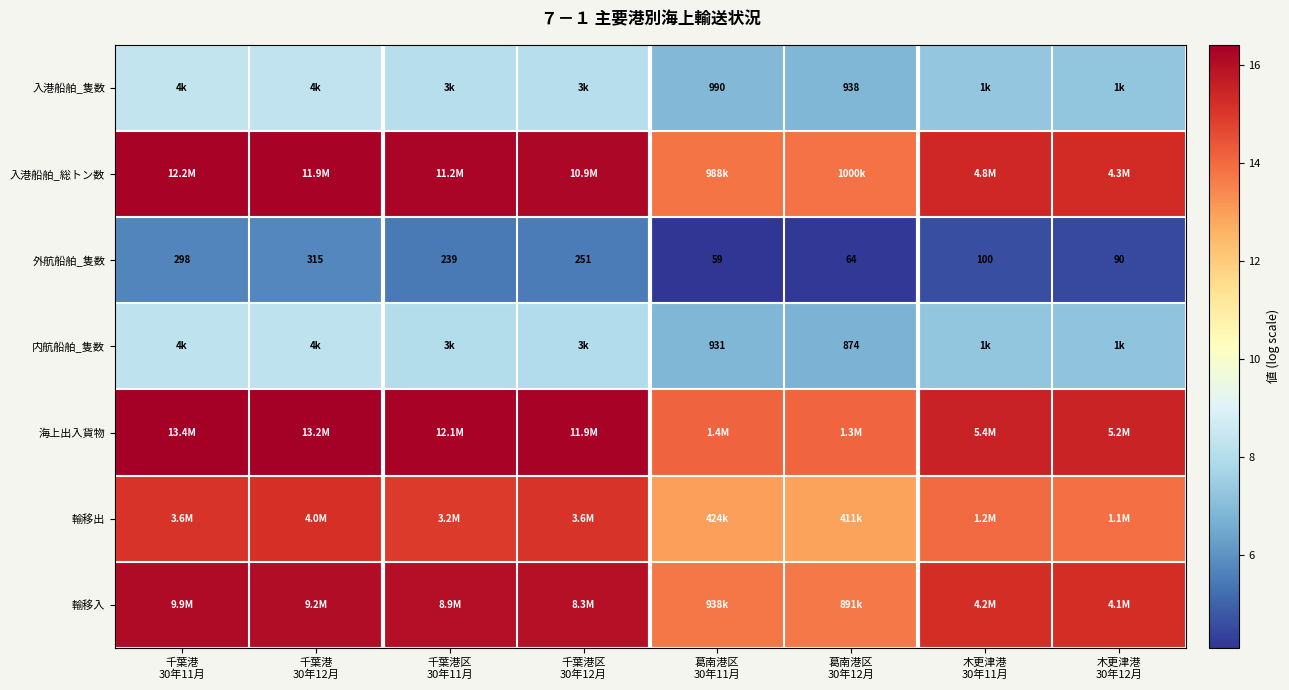

At which label does 入港船舶_隻数 reach its peak?

千葉港 30年11月